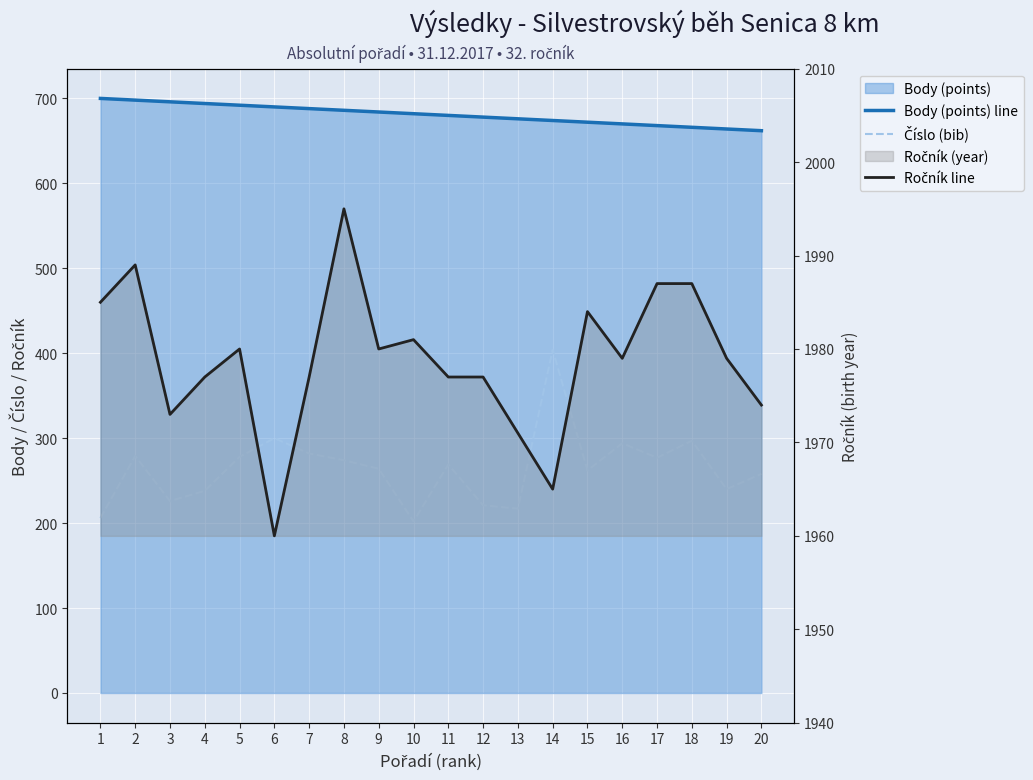

What is the average value of the Ročník line series?

1979